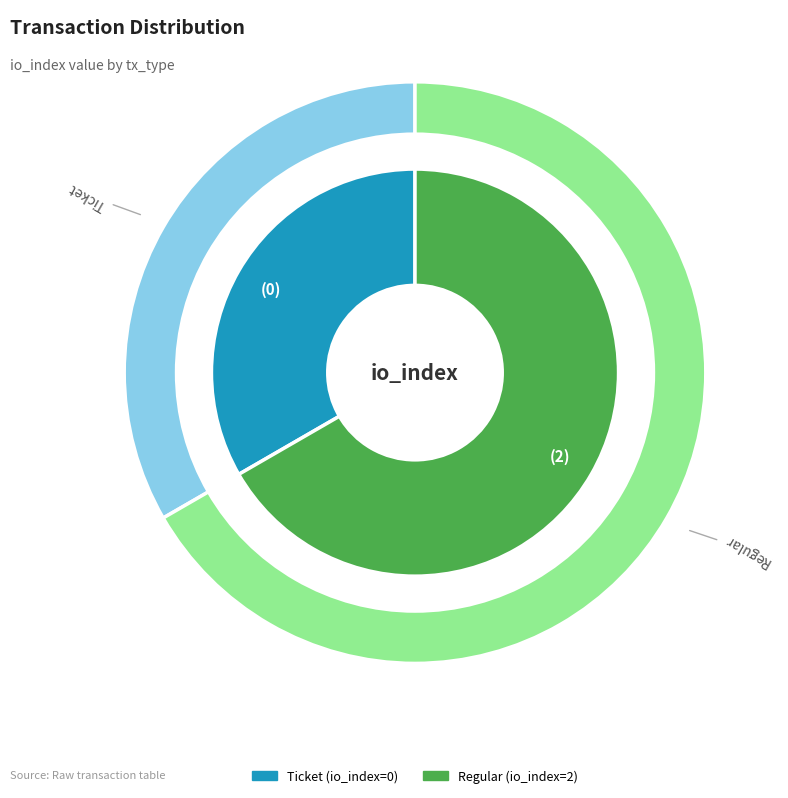

Does Ticket account for over 50% of the chart?

No